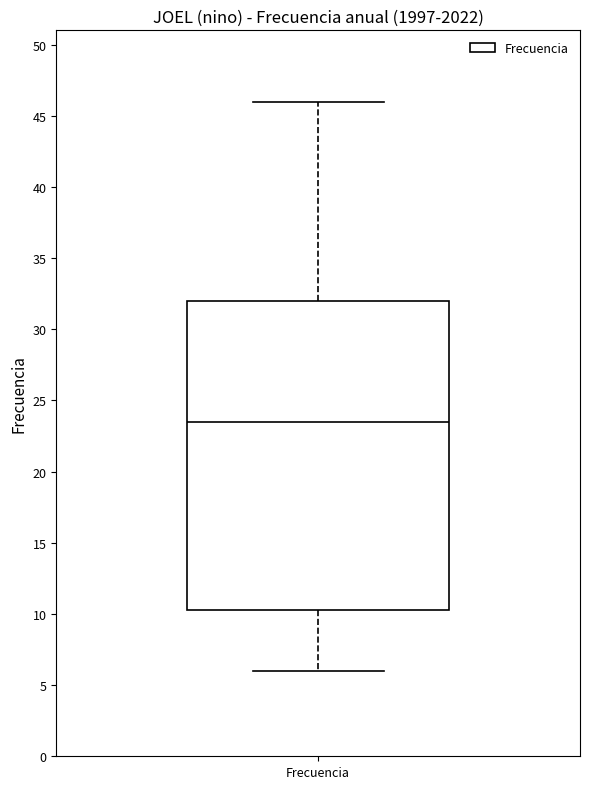

Read this box plot against the y-axis: the position of the median line, the range covered by the box, and the ends of both whiskers. The values are not printed on the chart, so give them approximately, as read against the axis.

median 23.5, box 10.5 to 32.0, whiskers 6.0 to 46.0